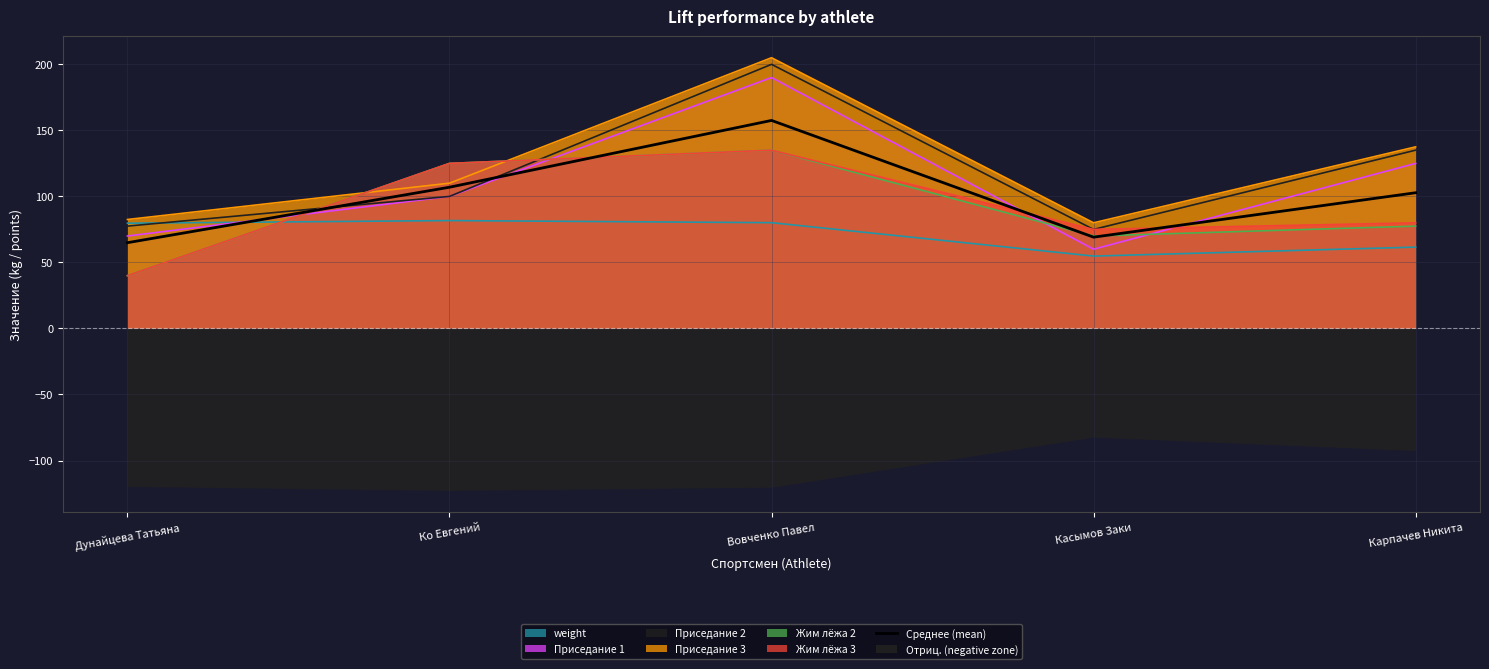

The Приседание 3 series shows 110.0 at Ко Евгений. True or false?

True